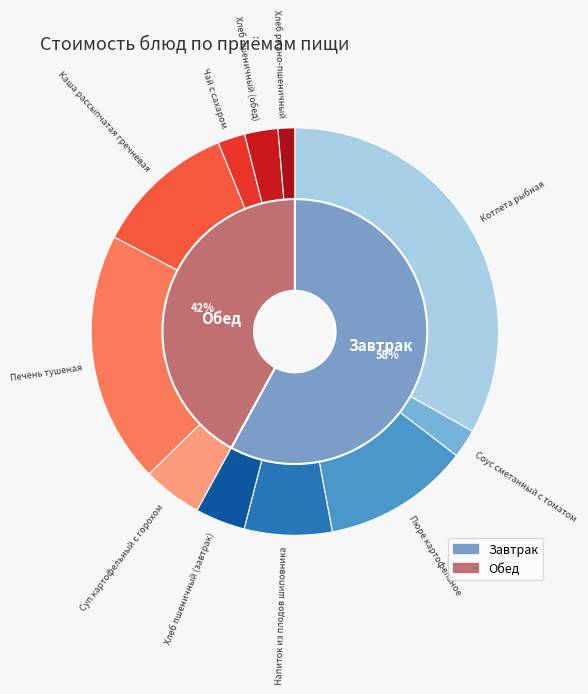

To the nearest percent, what percentage of the pie is Соус сметанный с томатом?

2%